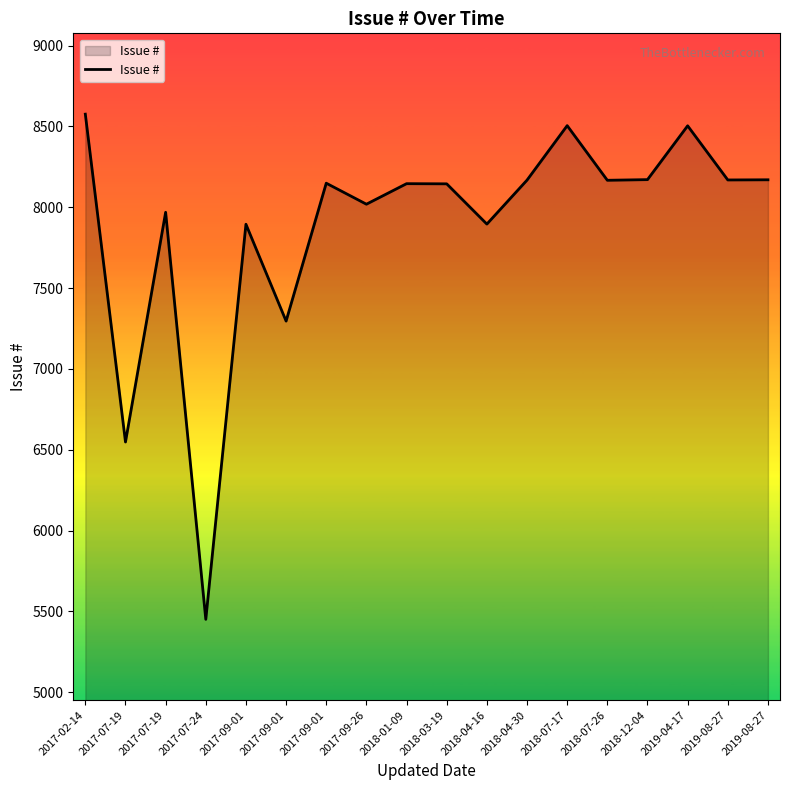

What is the ratio of the value at 2018-01-09 to the value at 2018-03-19?

1.0